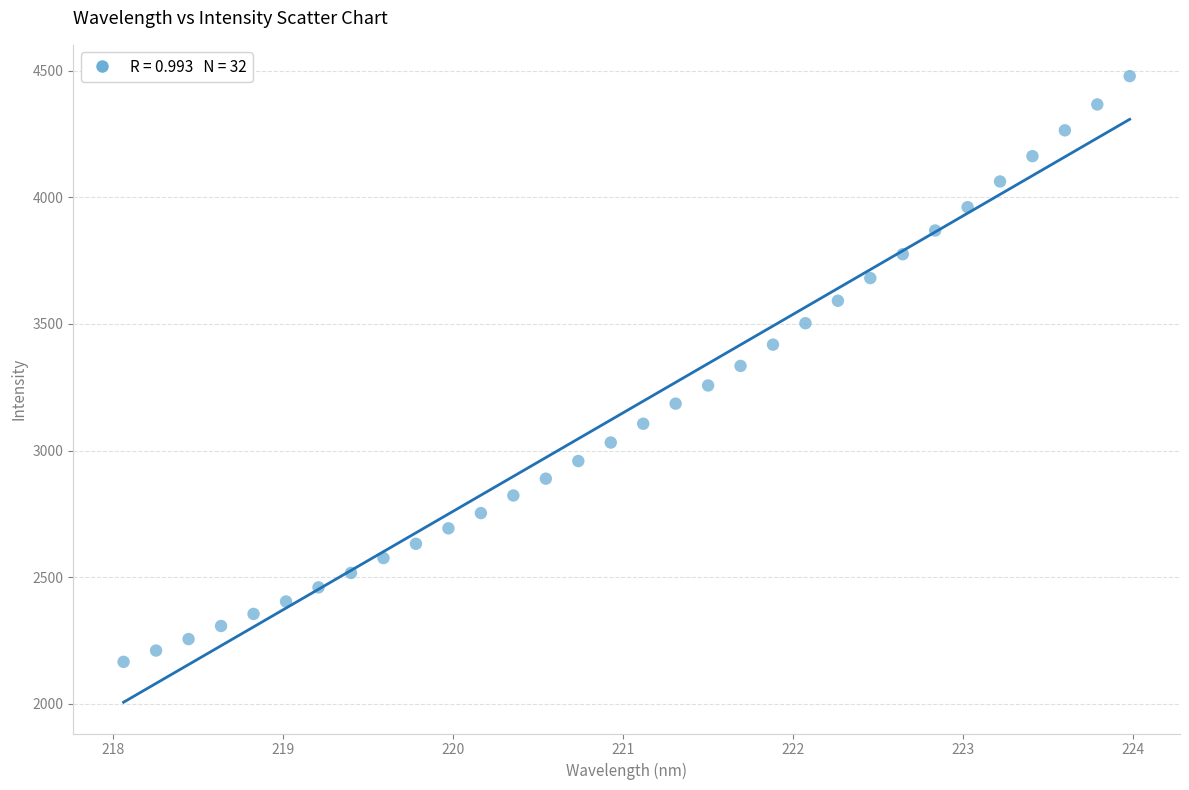

What is the range of X values (max minus min)?

5.9